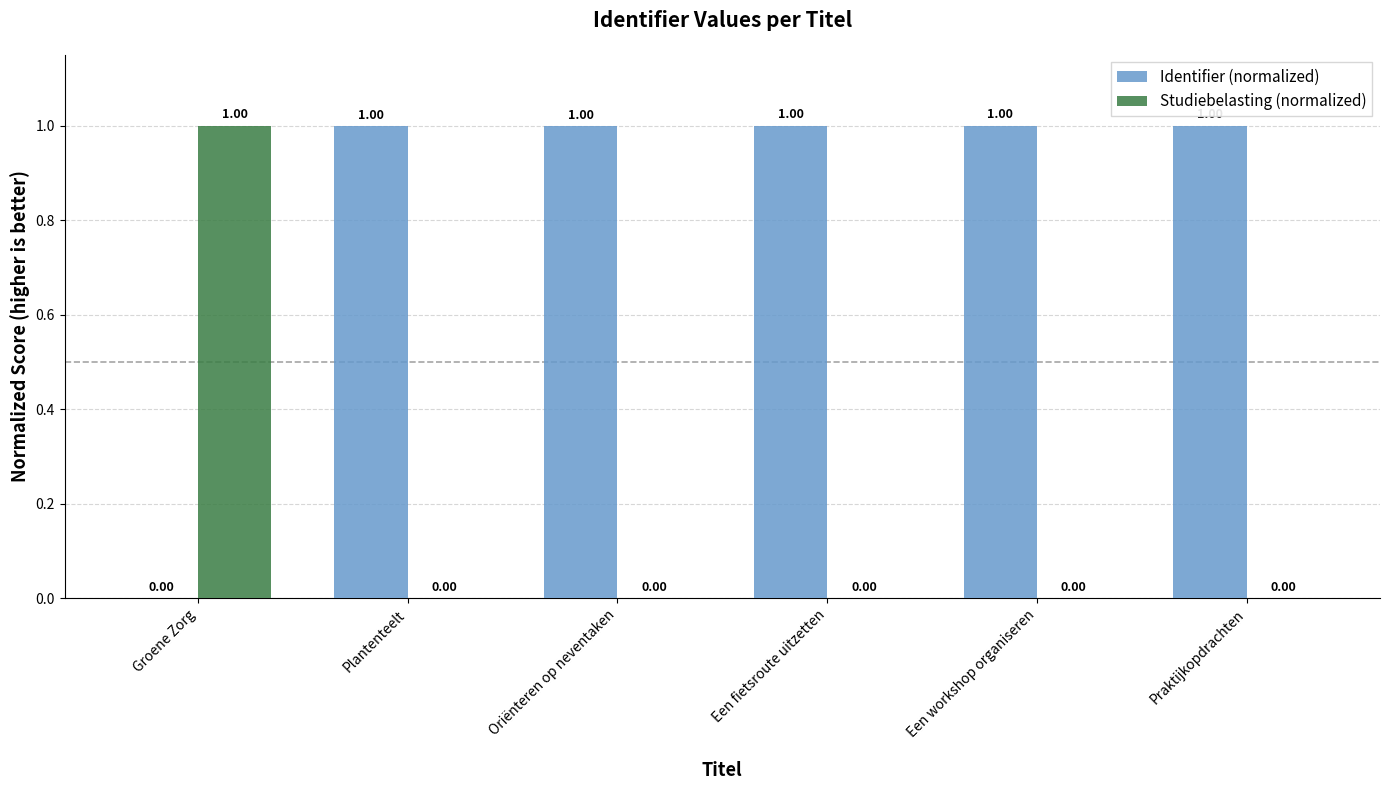

What is the sum of all Studiebelasting (normalized) values?

1.0